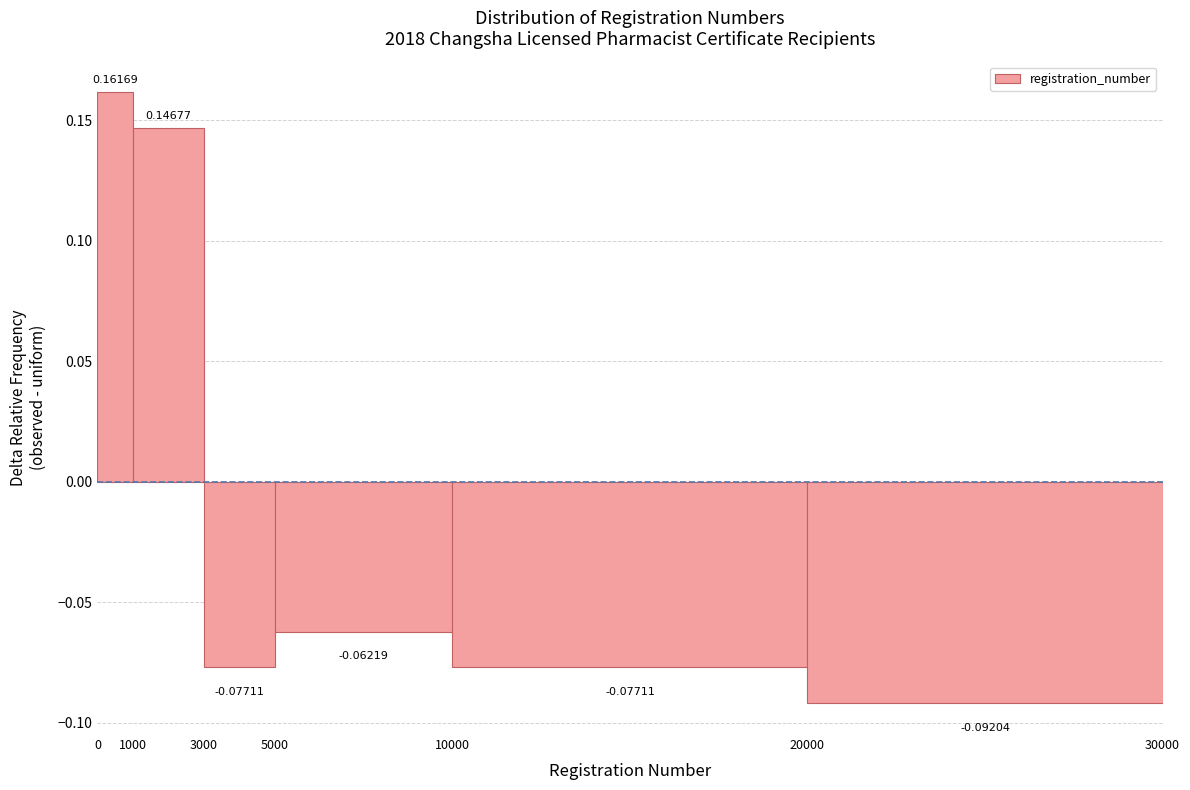

Over which range of the x-axis is the bar tallest?

0 to 1000